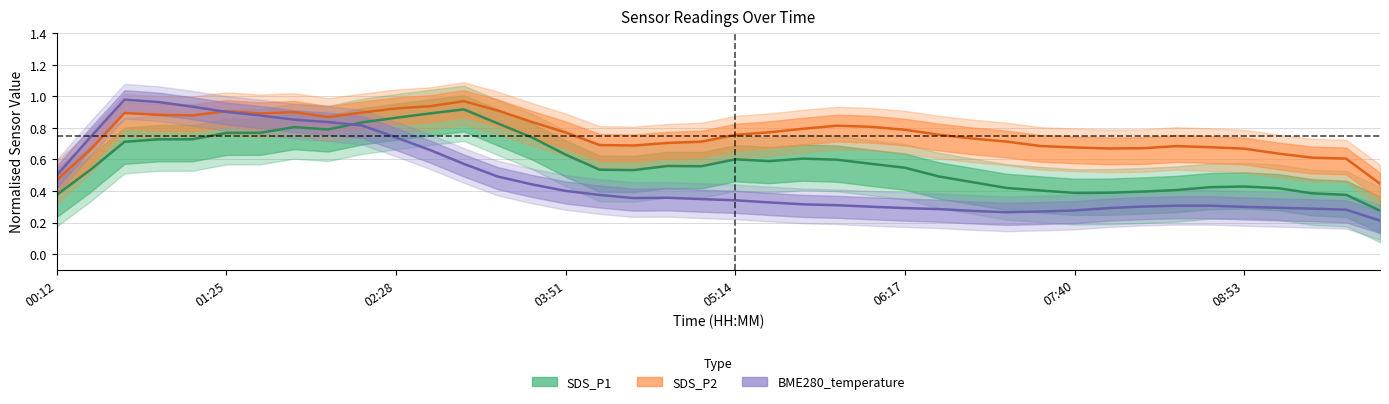

How many lines are shown in the chart?

3